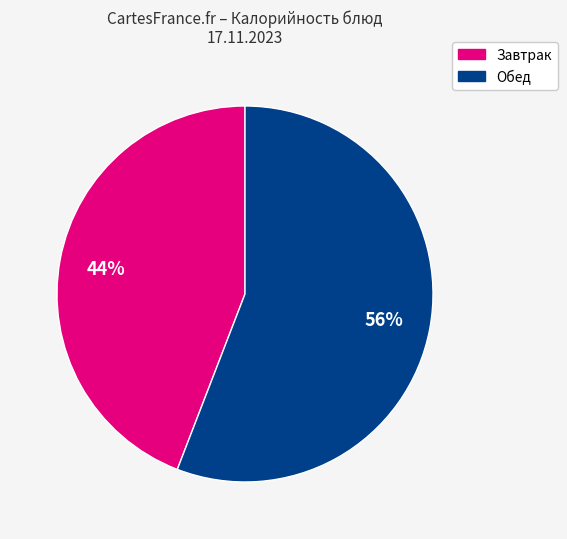

To the nearest percent, what is the difference between the largest and smallest slice percentages?

12%